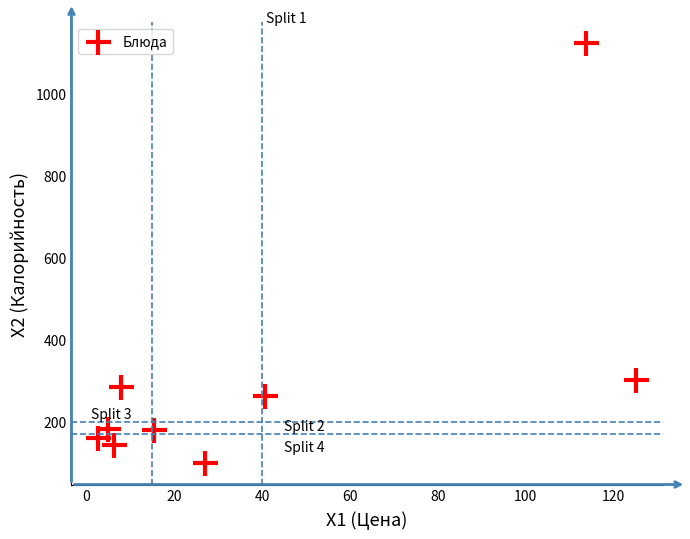

What is the range of X values (max minus min)?

122.2